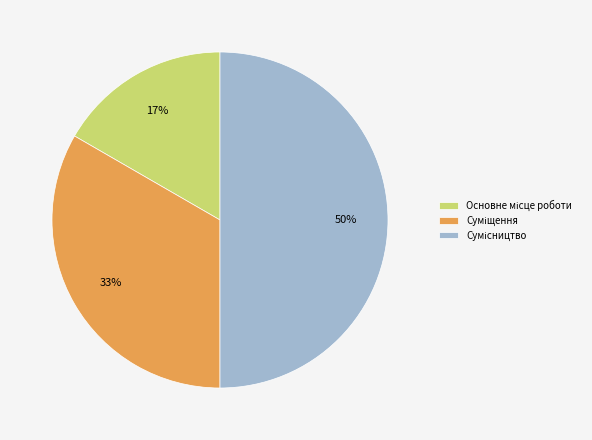

To the nearest percent, what is the average slice percentage?

33%